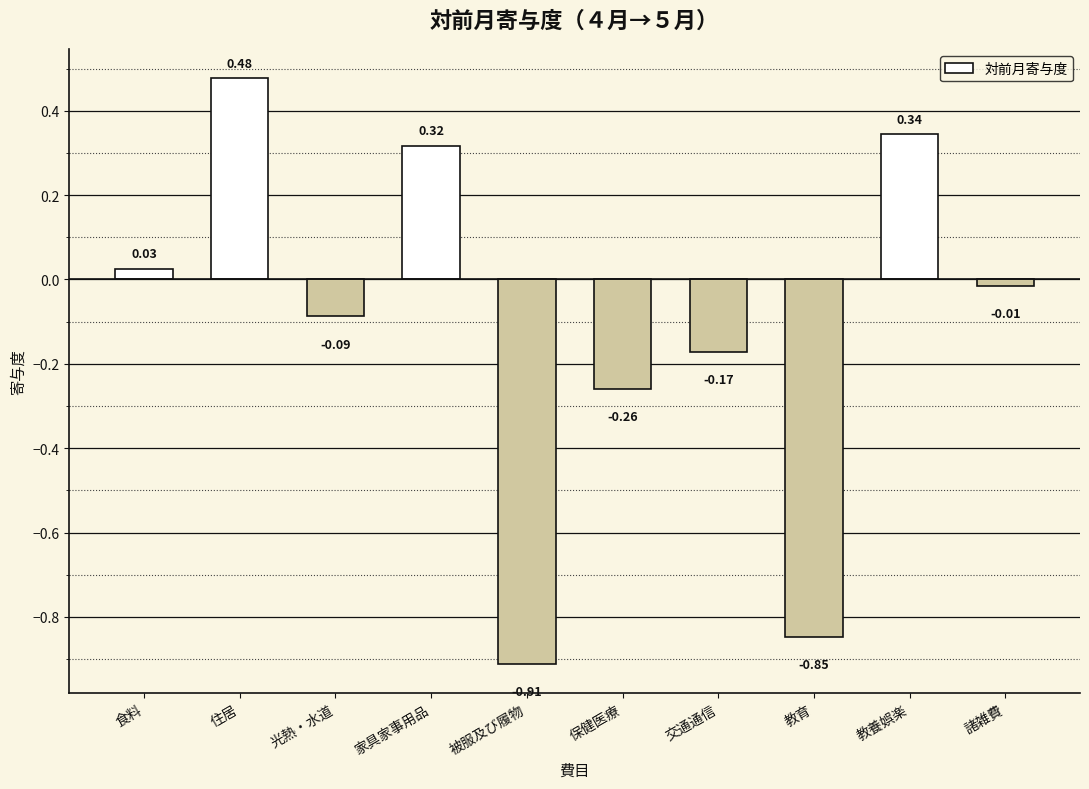

Are the bars horizontal?

No